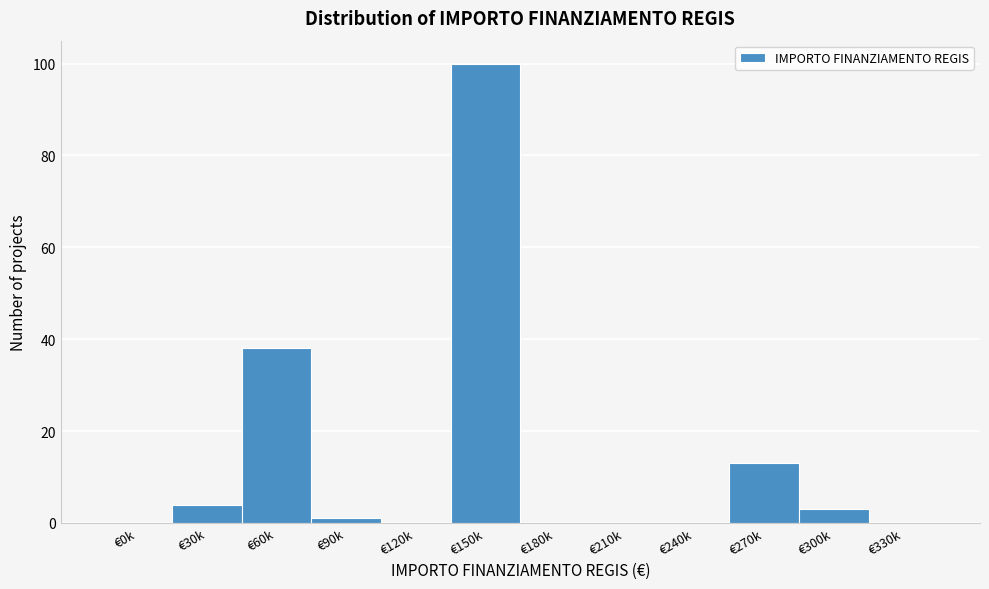

Reading left to right, transcribe all the data shown in this chart.

€0k=0	€30k=4	€60k=38	€90k=1	€120k=0	€150k=100	€180k=0	€210k=0	€240k=0	€270k=13	€300k=3	€330k=0